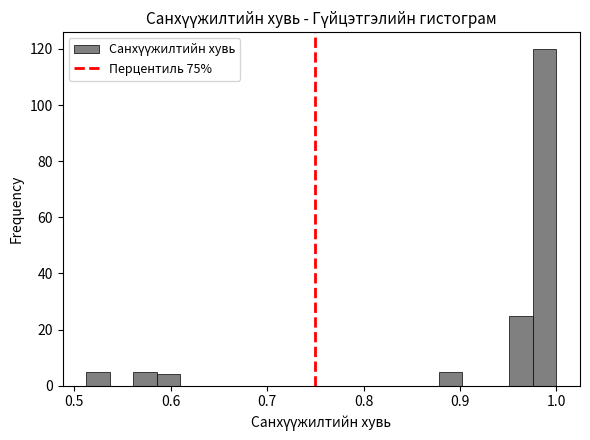

Read against the x-axis, roughly where is the centre of the tallest bar?

0.99